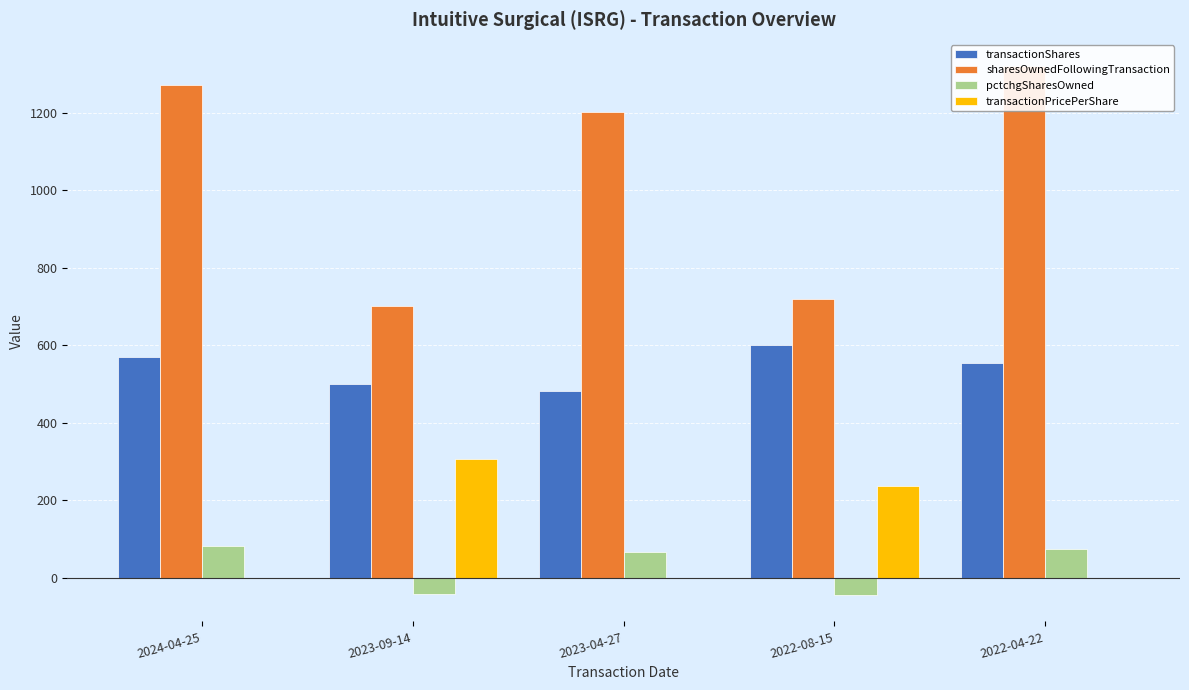

Which category has the highest value in the pctchgSharesOwned series?

2024-04-25